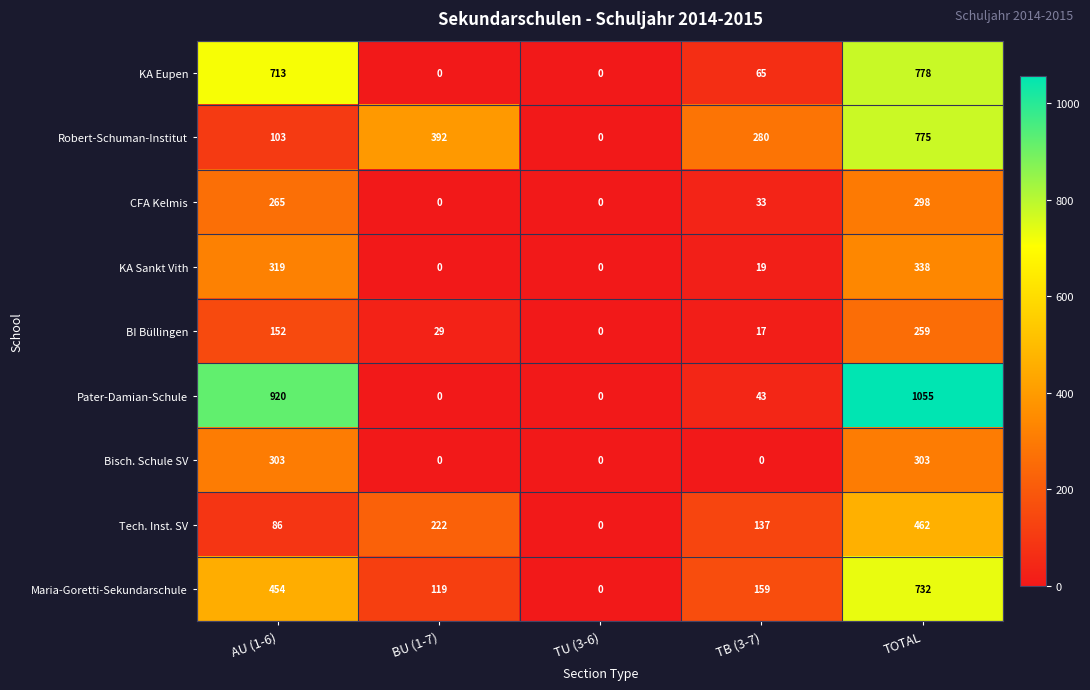

What is the sum of the BI Büllingen values at TOTAL and AU (1-6)?

411